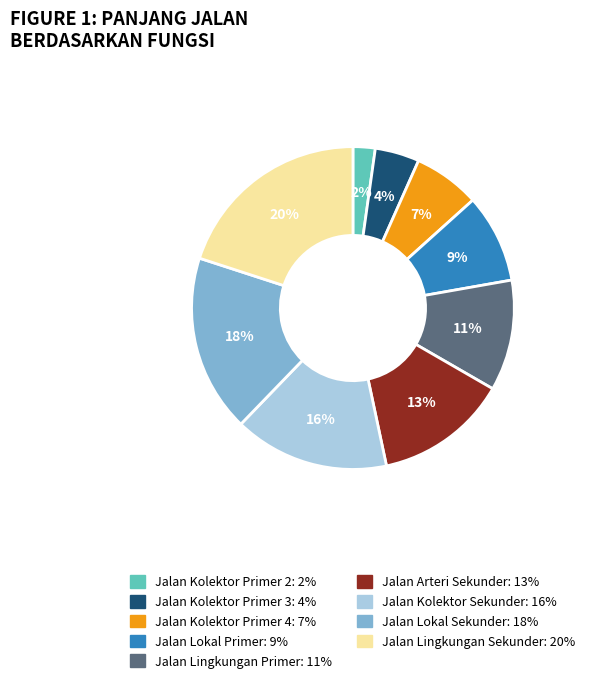

How many segments does this pie chart have?

9